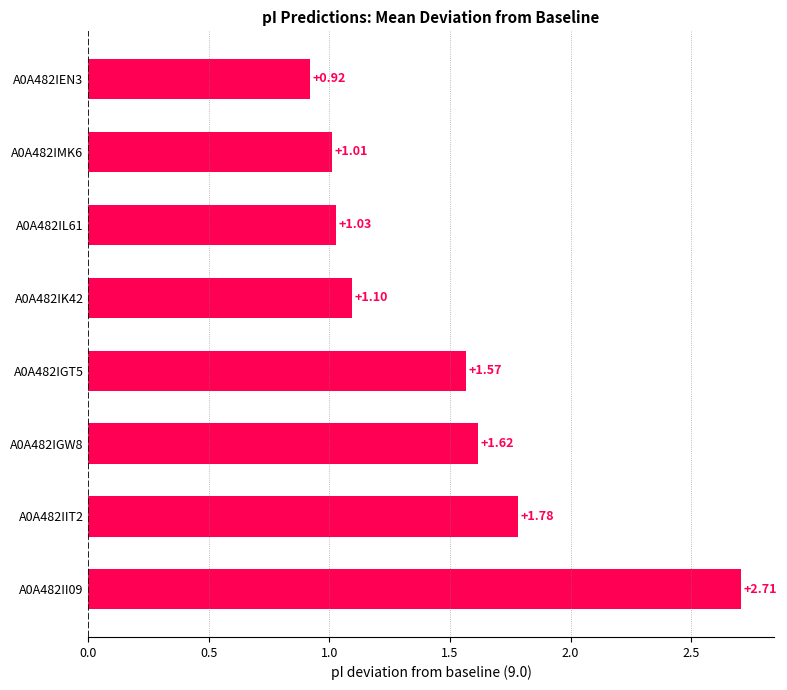

What is the difference between the values at A0A482IEN3 and A0A482IGW8?

0.7